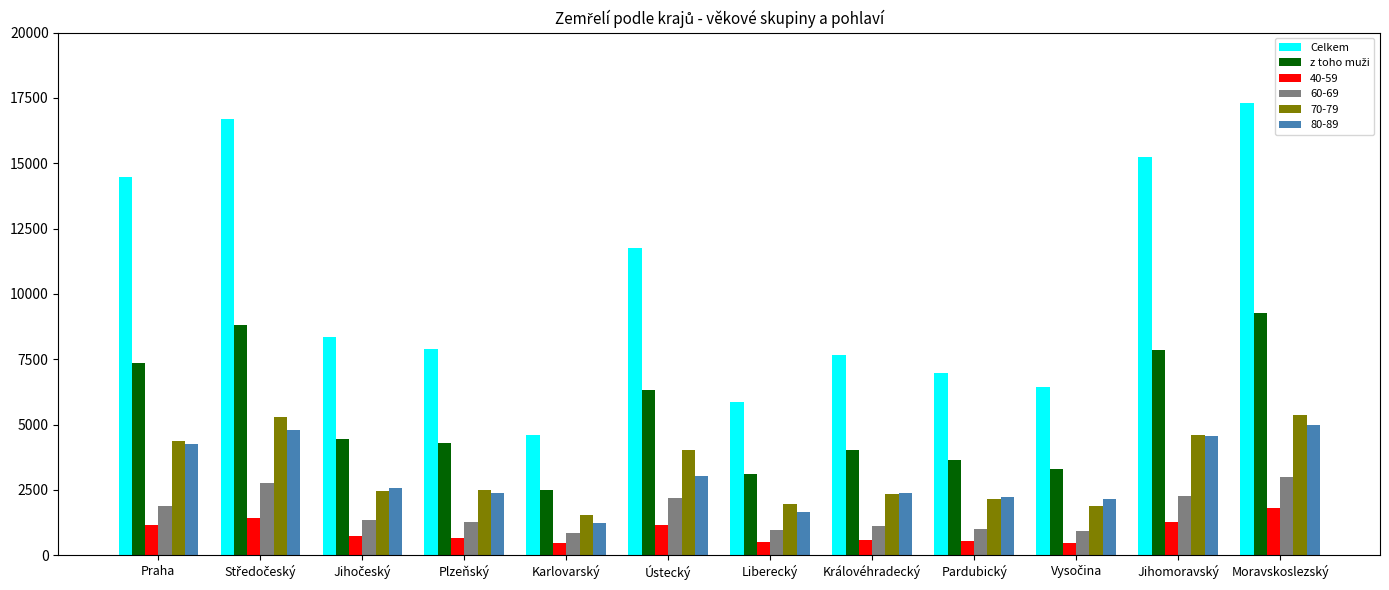

The value of 60-69 at Liberecký is 1602. True or false?

False